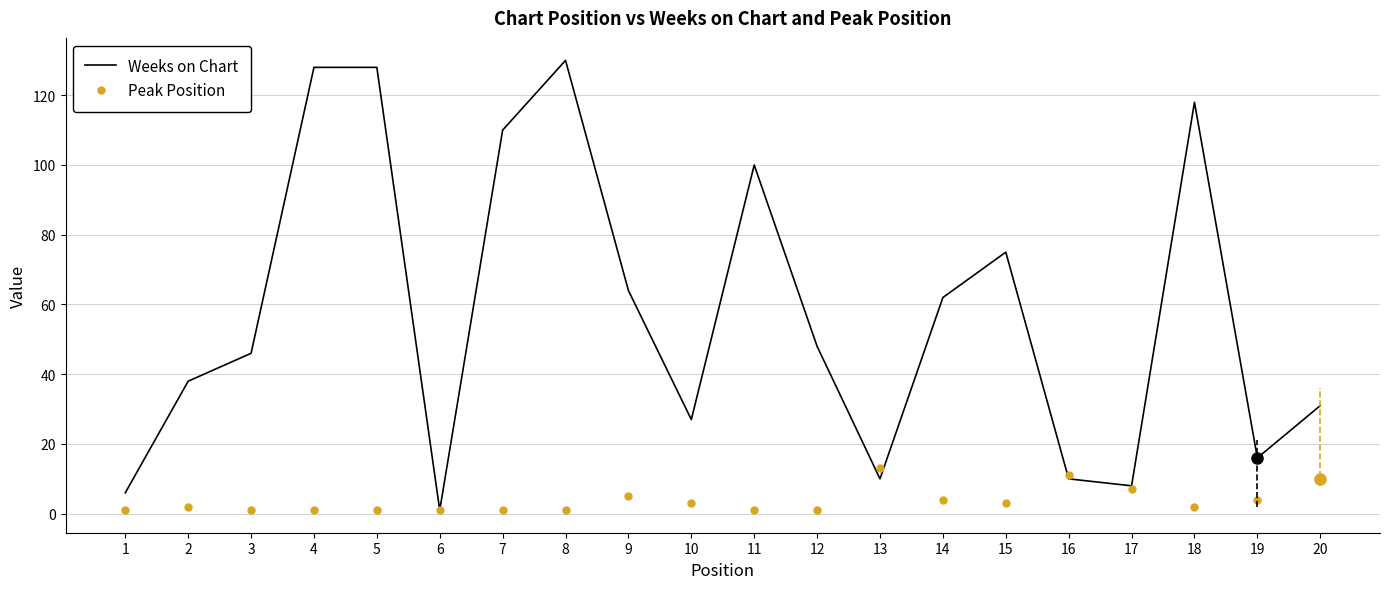

What is the approximate value of Weeks on Chart at 3?

46